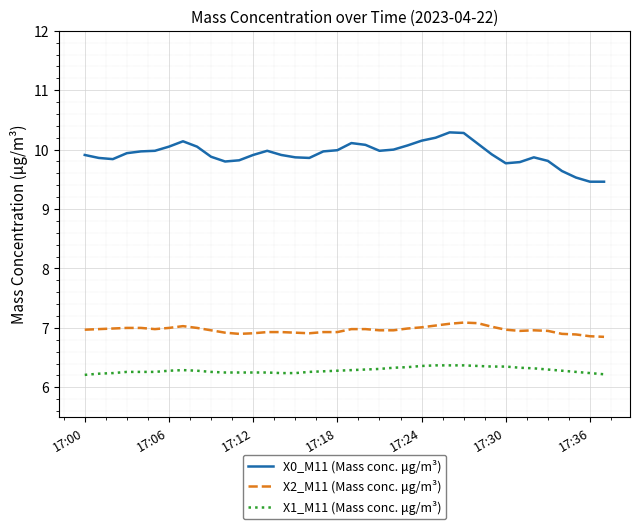

In X0_M11 (Mass conc. μg/m³), how many points are higher than both neighbors (excluding endpoints)?

5